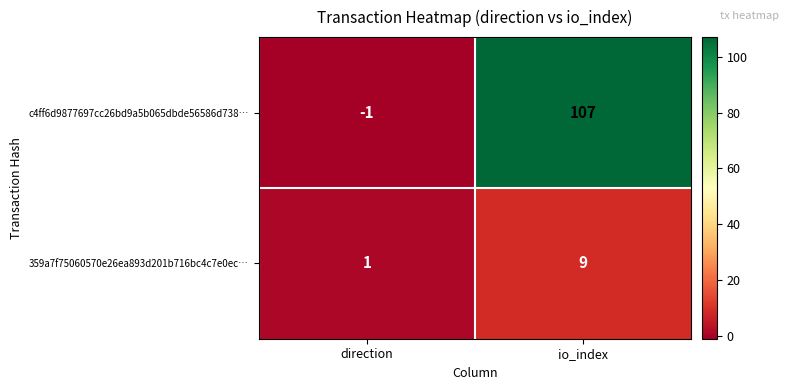

Between direction and io_index, which series saw the biggest shift?

c4ff6d9877697cc26bd9a5b065dbde56586d738…